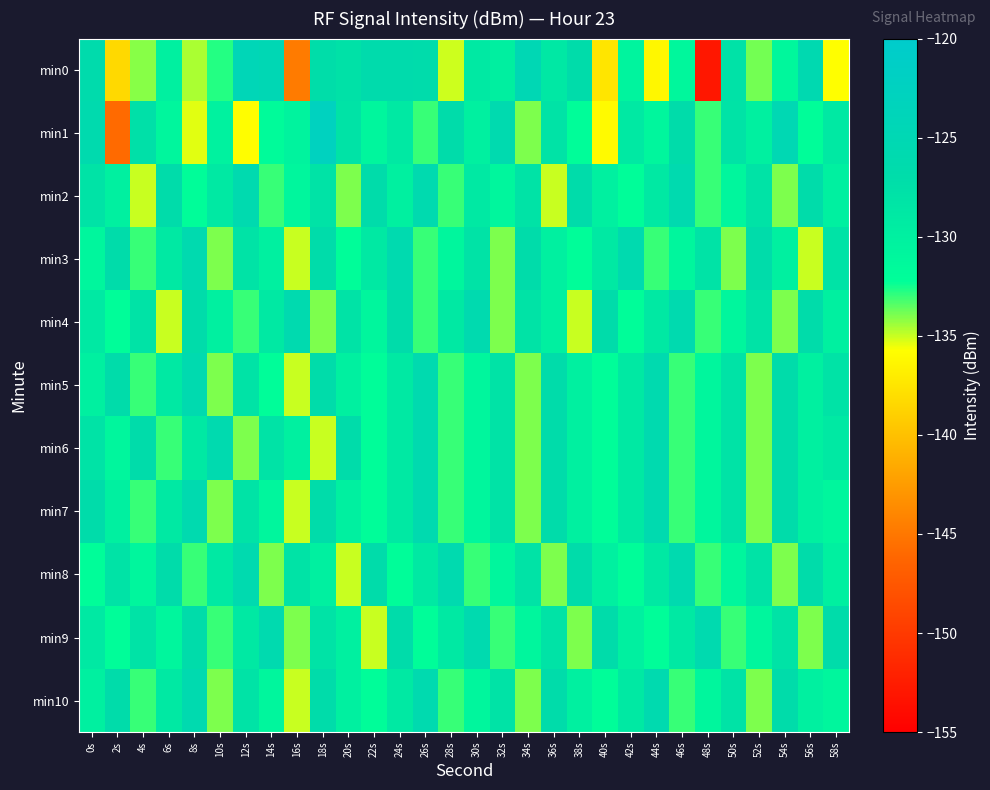

At which category is the sum across all series the highest?

18s